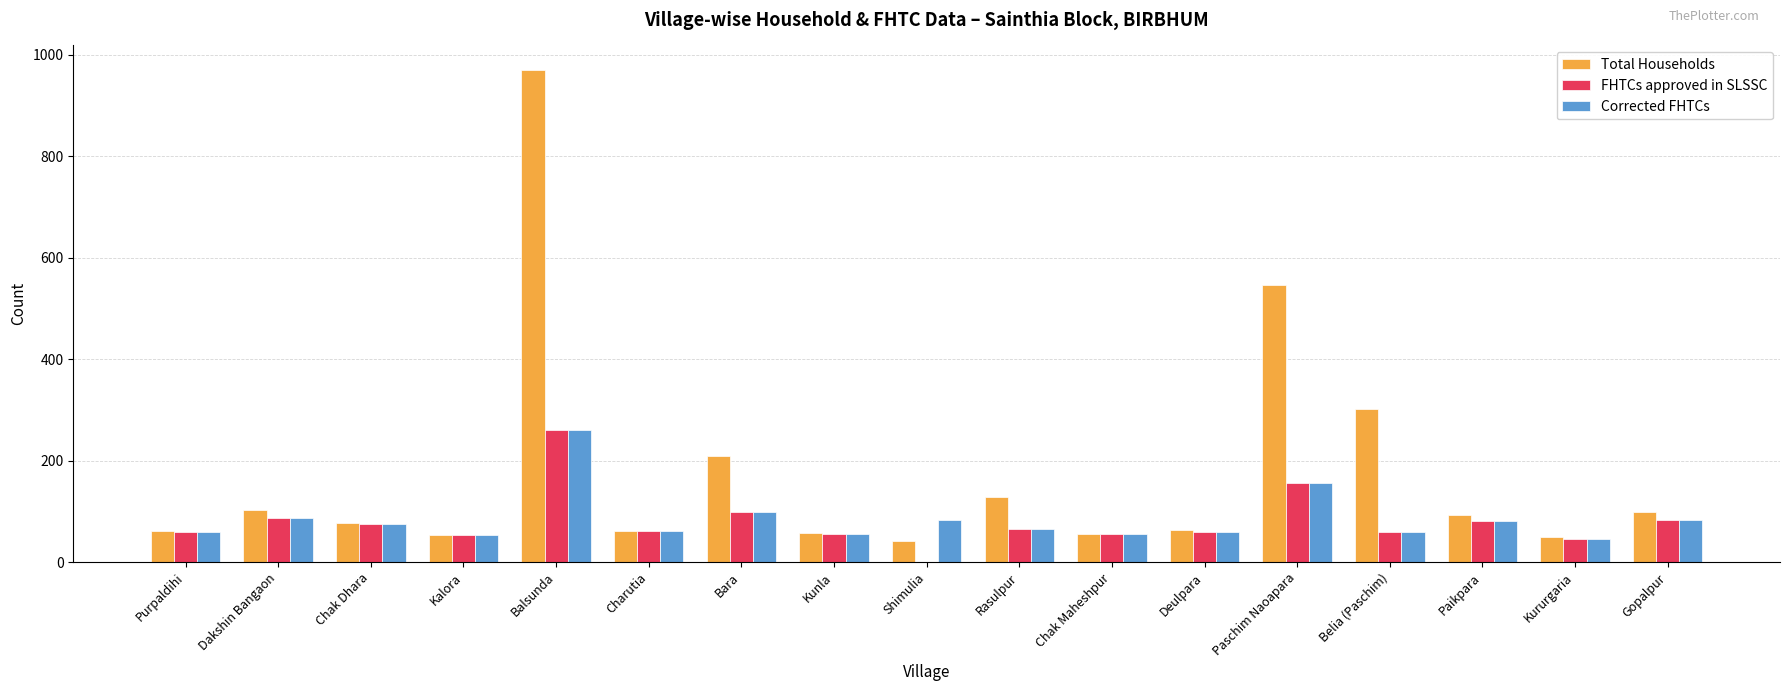

What is the sum of the Corrected FHTCs values at Bara and Kunla?

154